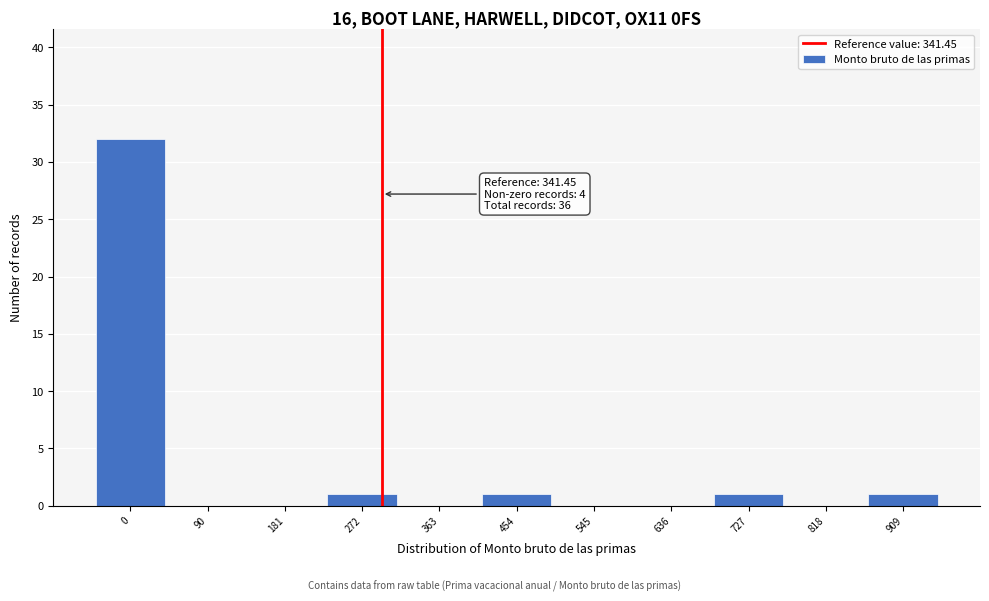

Reading right to left, list all the values displayed in this chart.

909=1	818=0	727=1	636=0	545=0	454=1	363=0	272=1	181=0	90=0	0=32